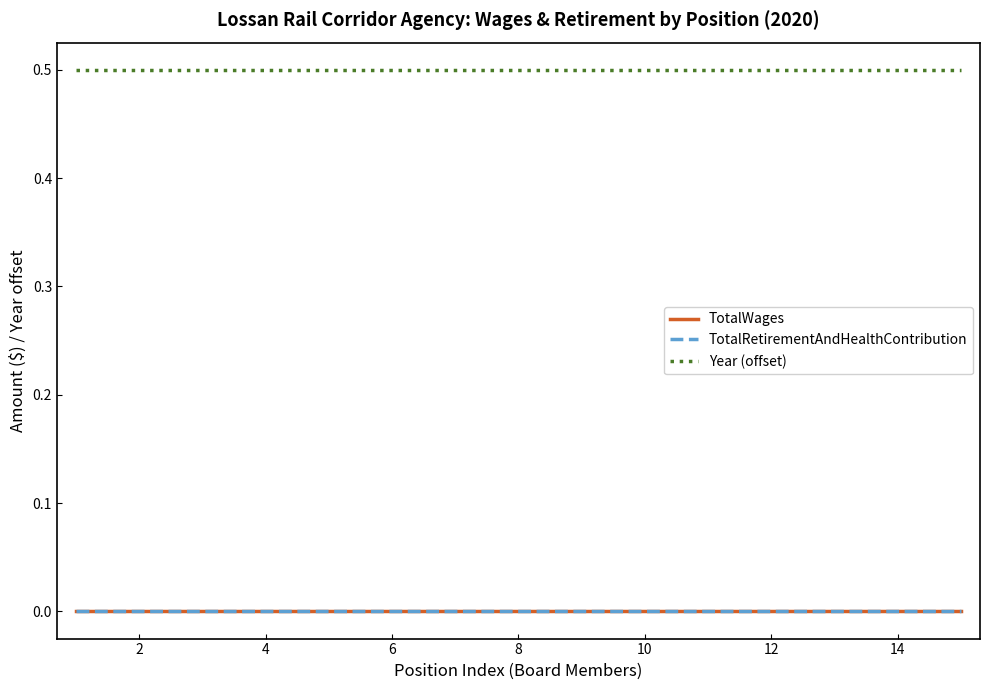

Does the chart display data point markers on the line(s)?

No